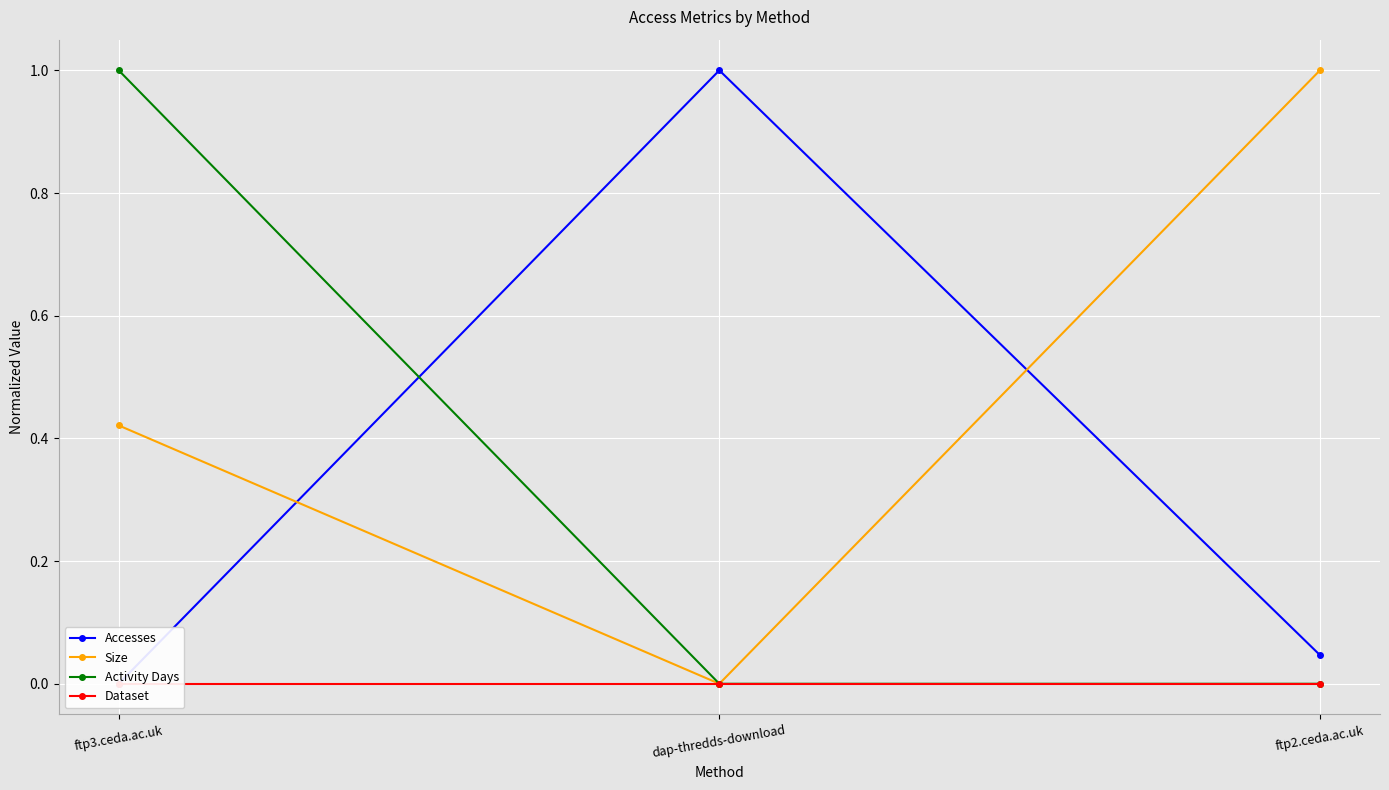

Is the value of Dataset at ftp2.ceda.ac.uk greater than the value of Accesses at ftp2.ceda.ac.uk?

No